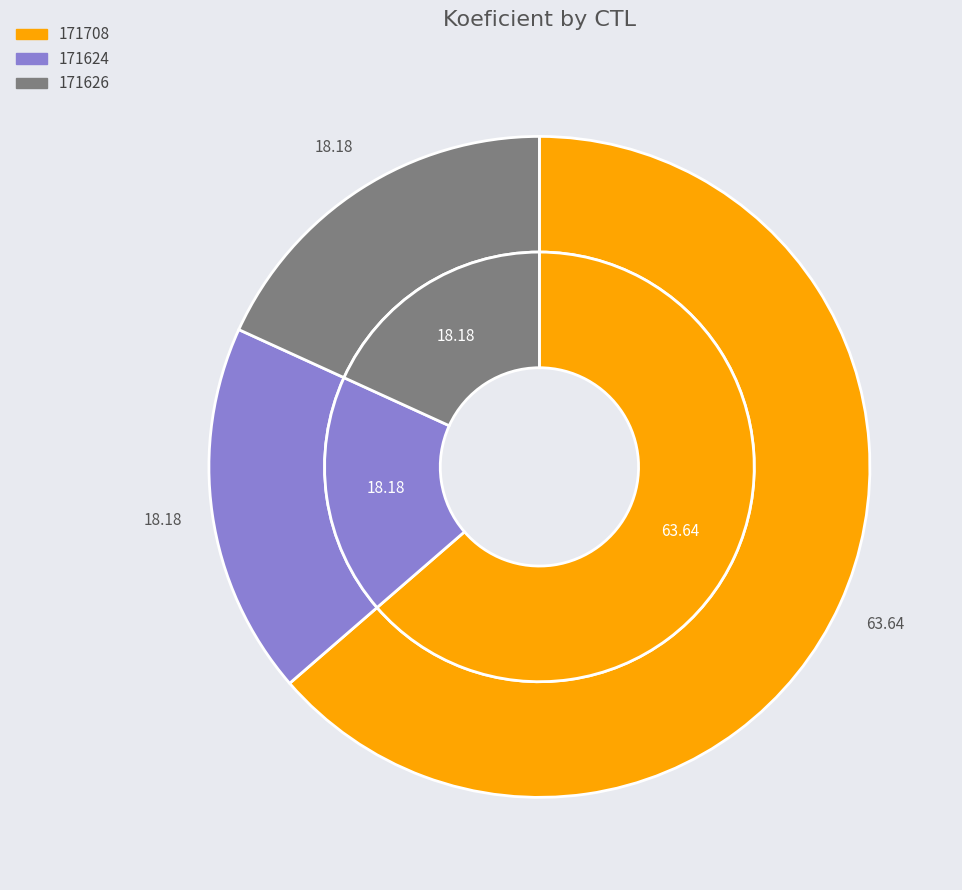

Which slice is the smallest?

171624